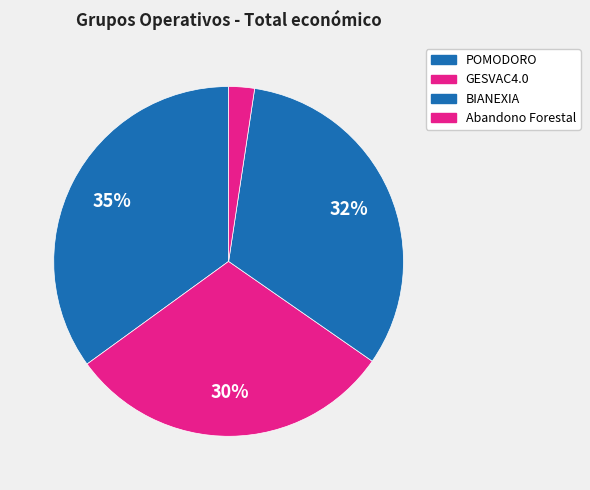

Does POMODORO represent more than half of the total?

No